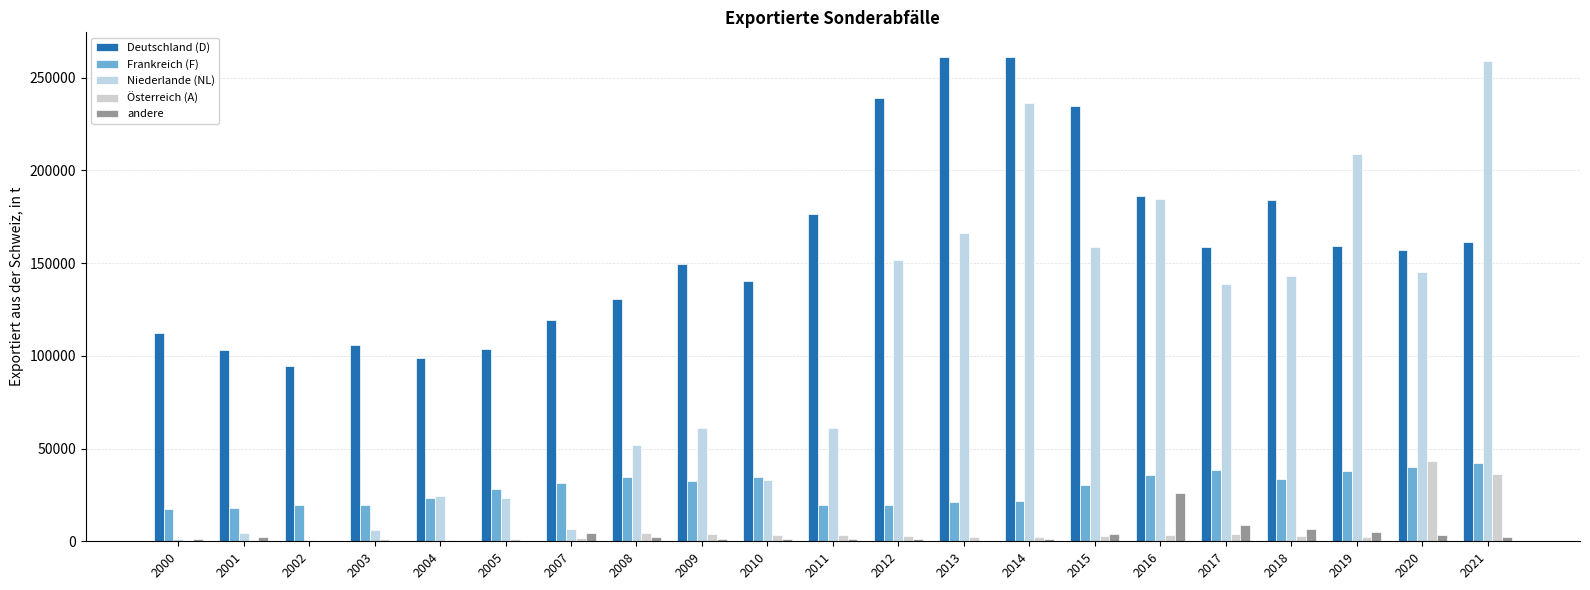

Are the bars horizontal?

No